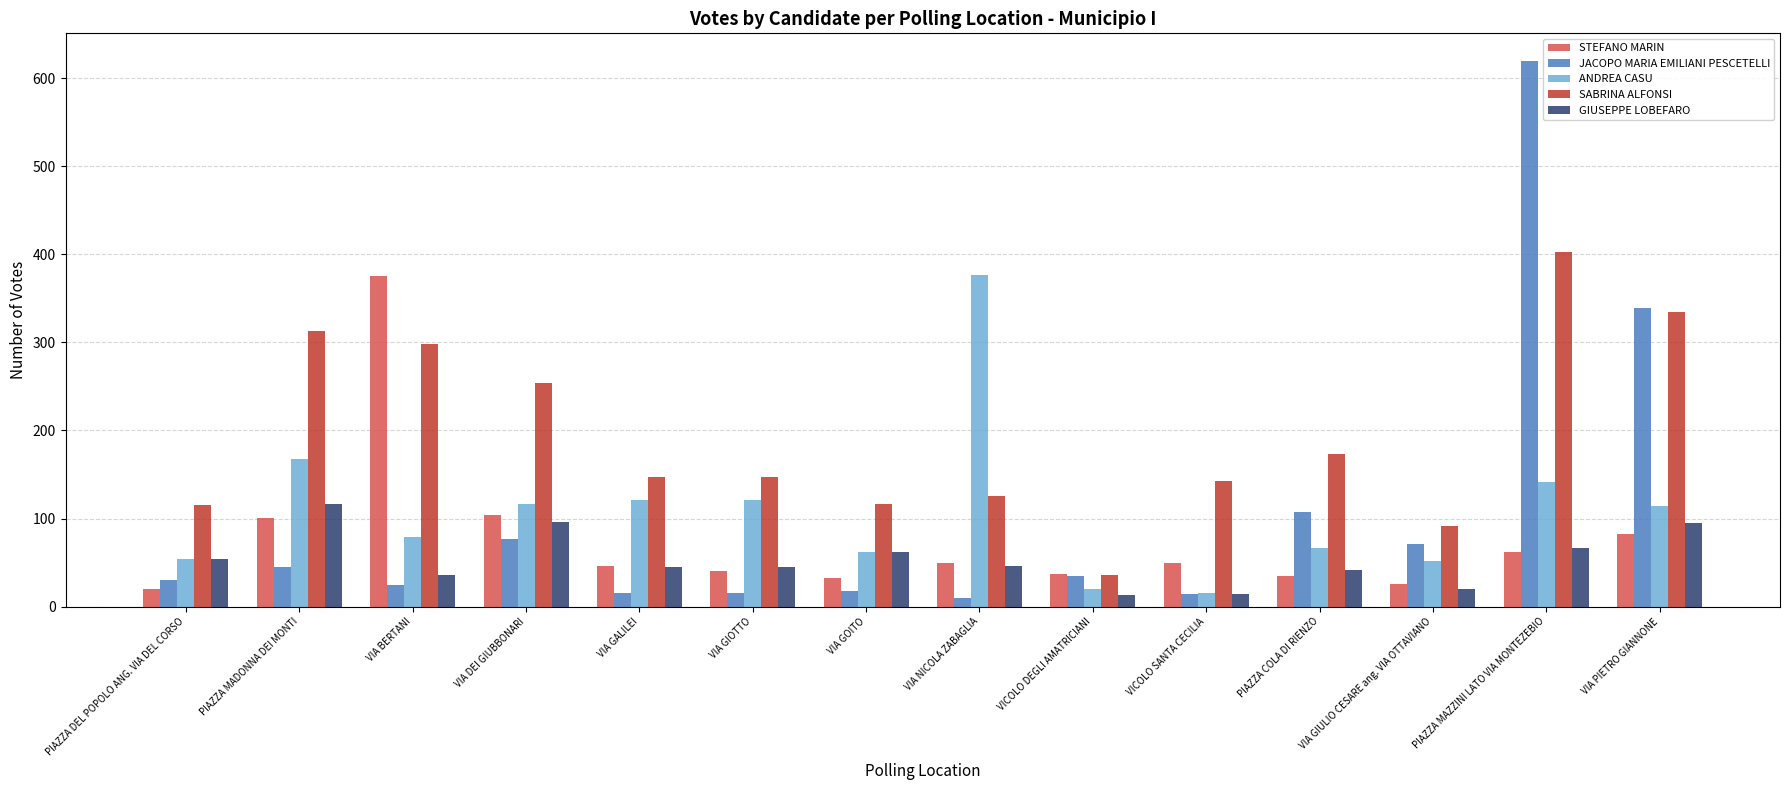

What is the sum of all ANDREA CASU values?

1507